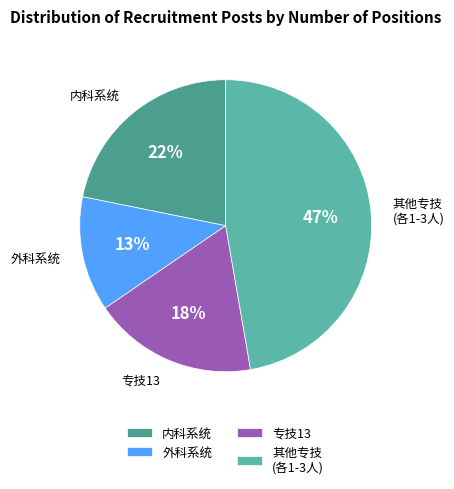

Do 内科系统 and 外科系统 together represent more than half of the pie?

No